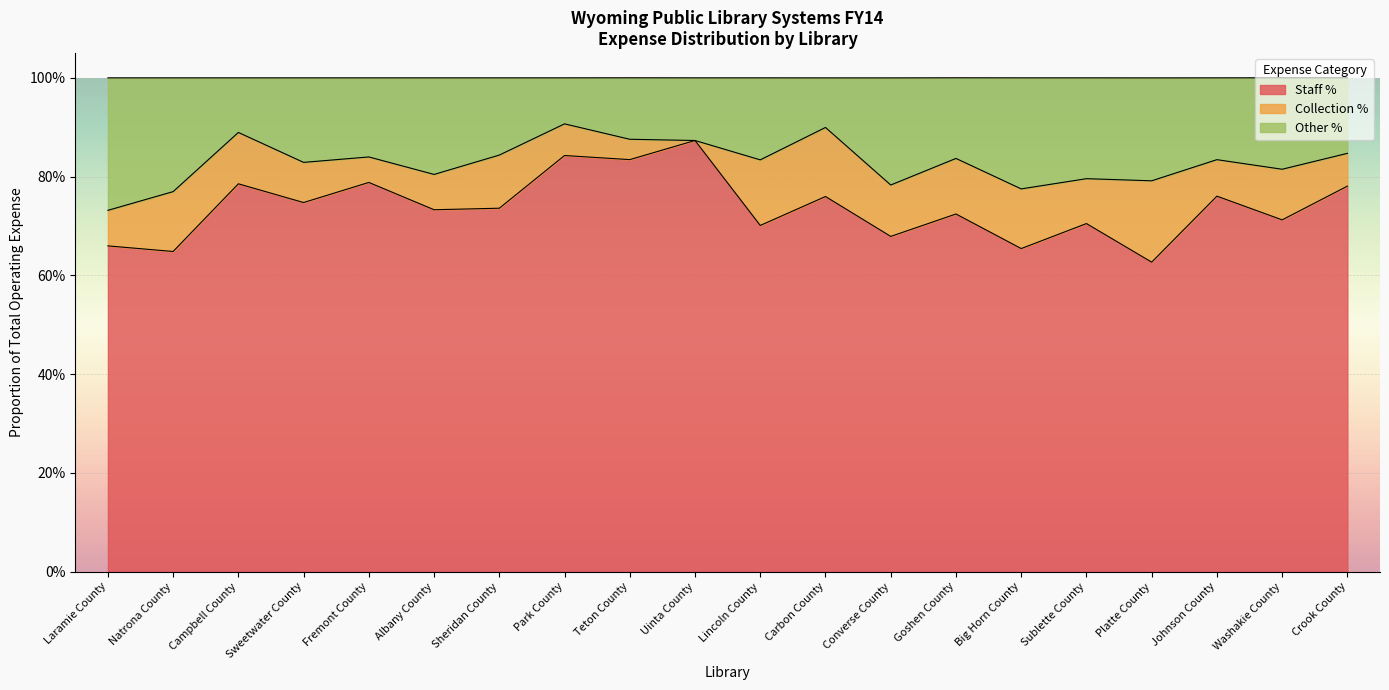

Does the chart display data point markers on the line(s)?

No